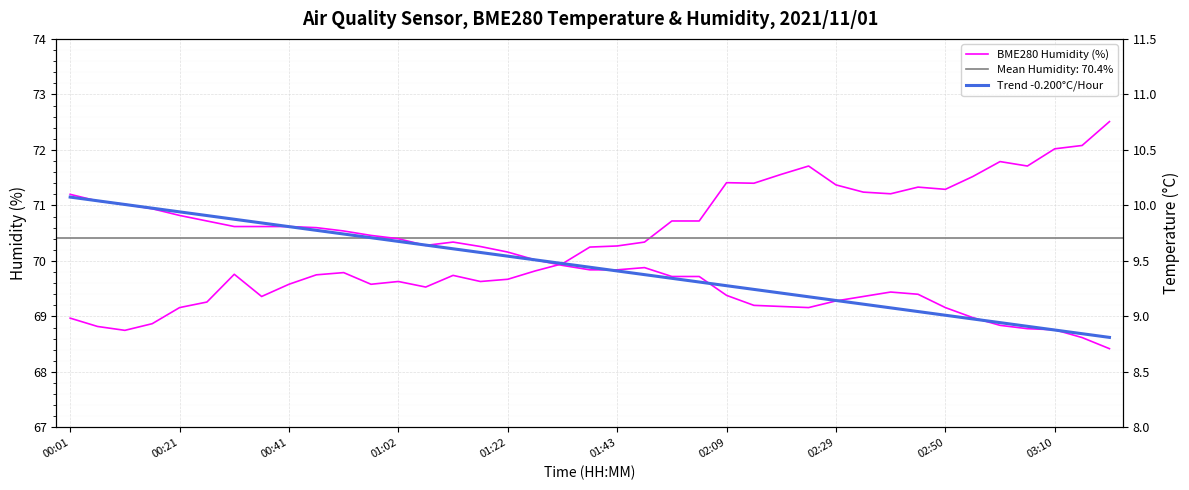

How many lines are shown in the chart?

3